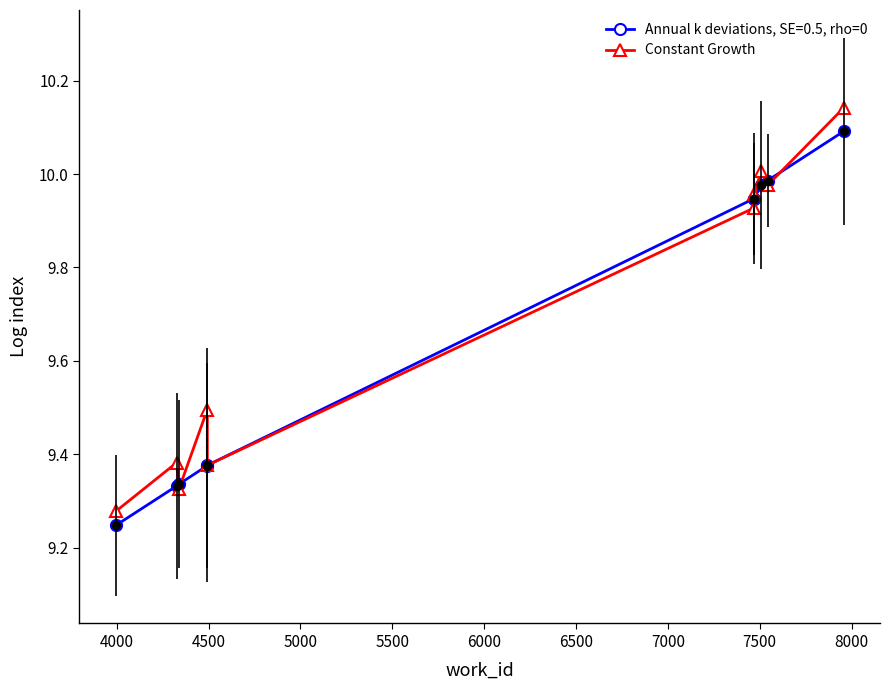

Reading right to left, extract all data points from this chart.

10.1	10.0	10.0	10.0	9.9	9.4	9.5	9.3	9.4	9.3